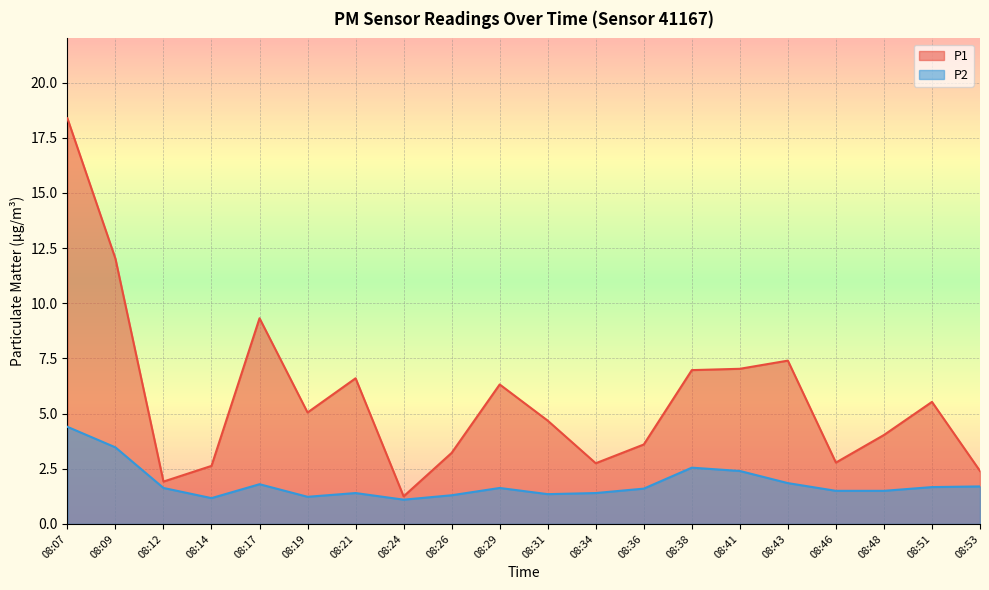

What are all the series names shown in the legend?

P1, P2